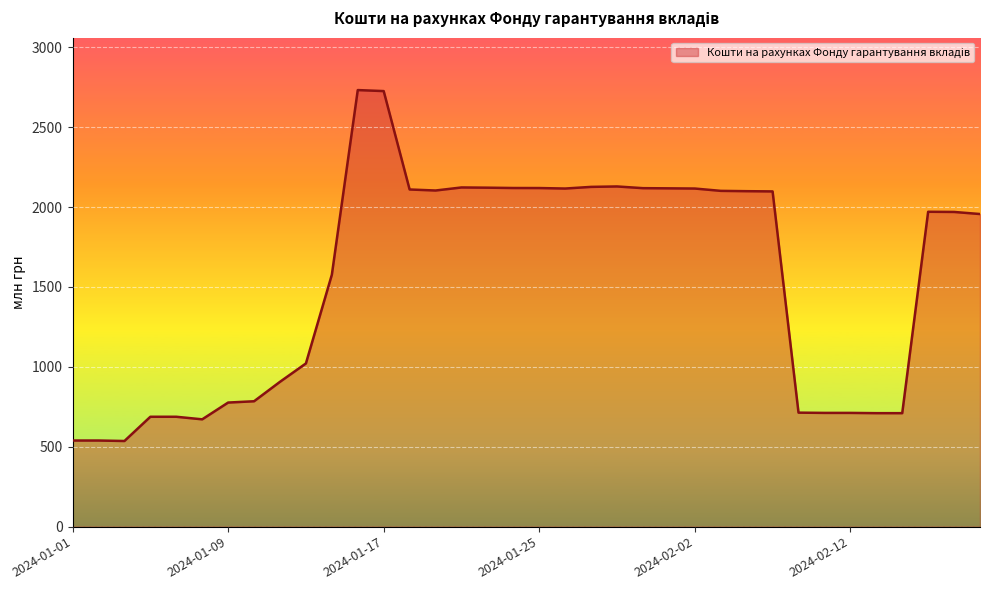

What is the difference between the maximum and minimum values?

2195.8